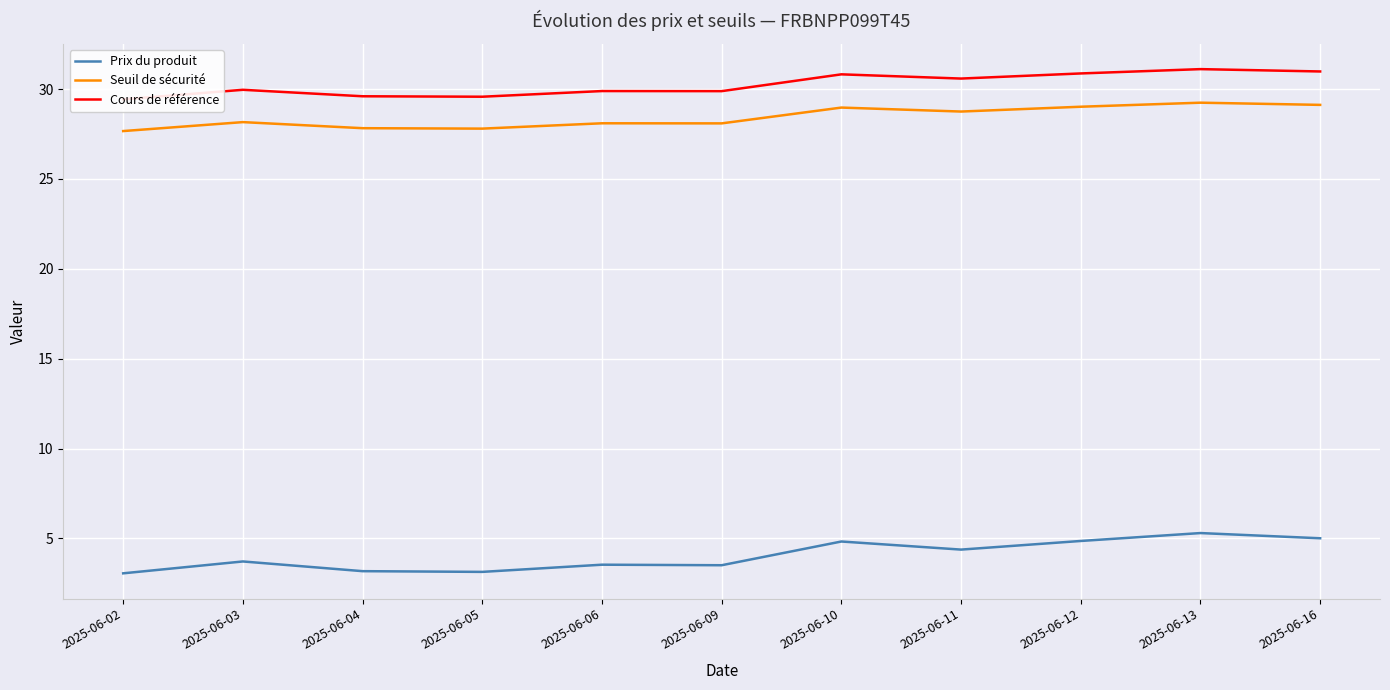

What is the difference between the highest and lowest values at 2025-06-02?

26.4